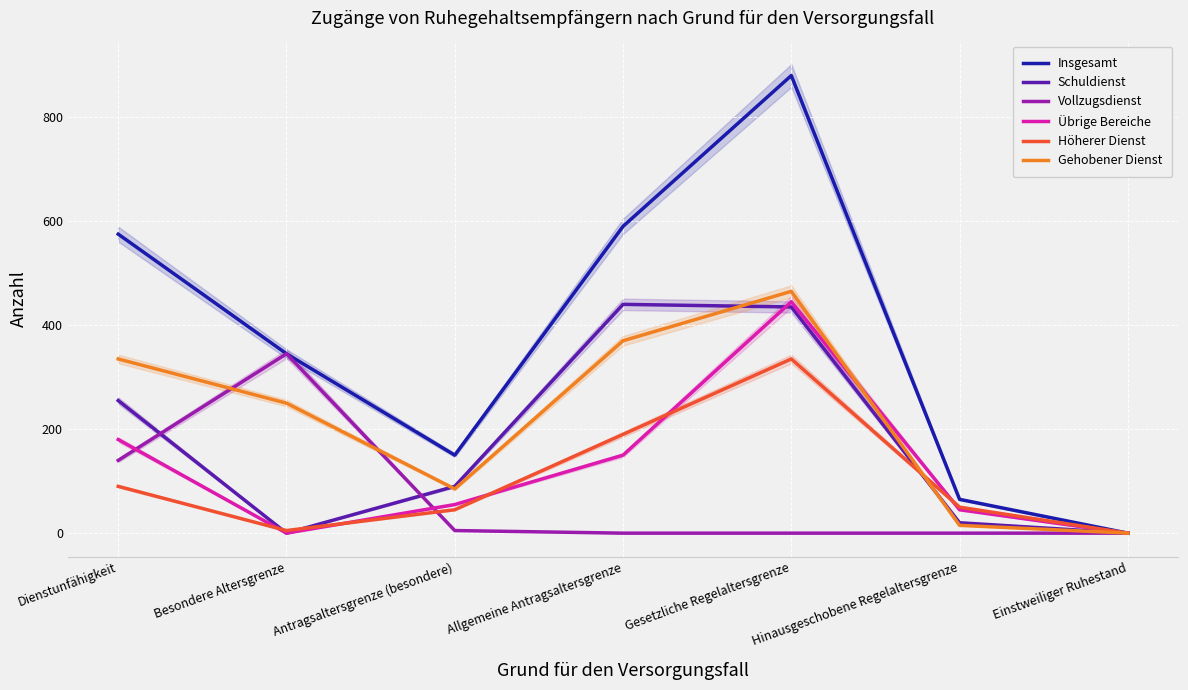

What is the value of the Gehobener Dienst point at the 5th from the left?

465